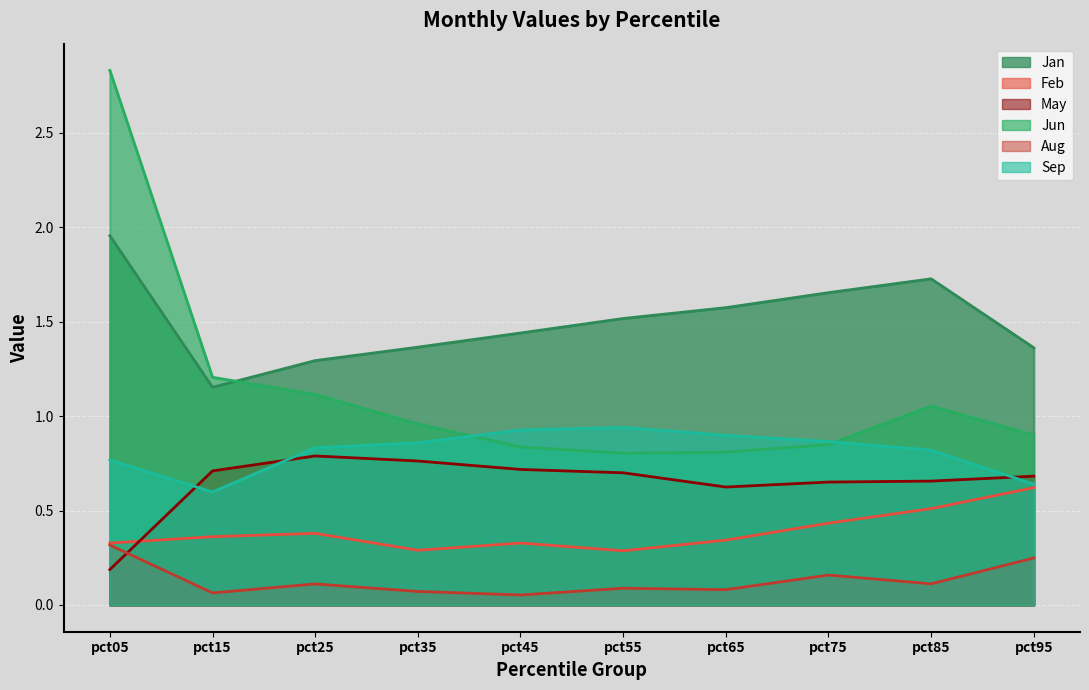

At how many categories does at least one series exceed 2?

1